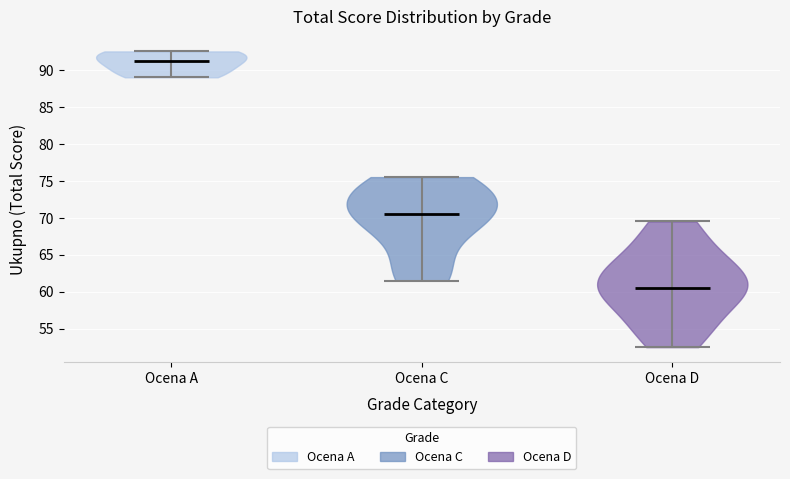

What is the highest point the violin for Ocena A reaches on the y-axis? The values are not printed on the chart, so give them approximately, as read against the axis.

92.5